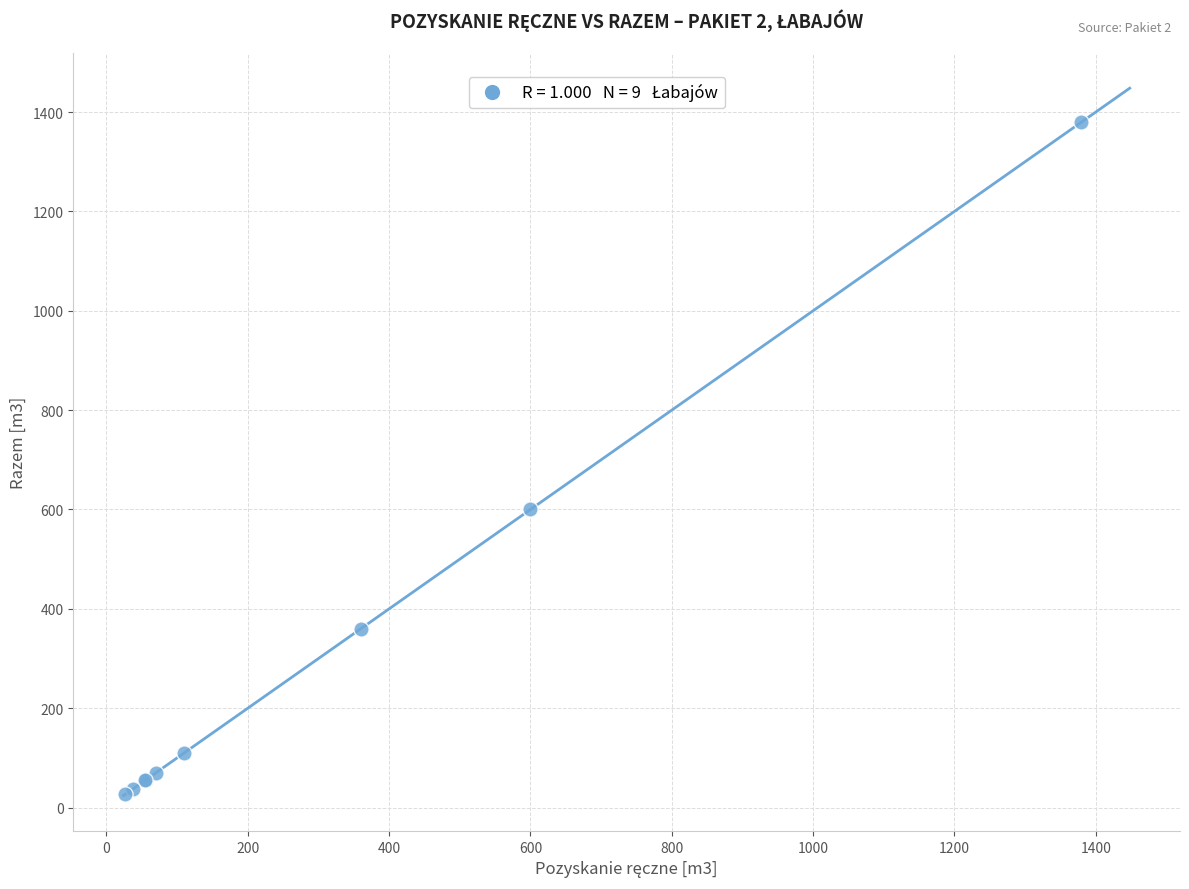

What Y value in the scatter plot is closest to 703?

600